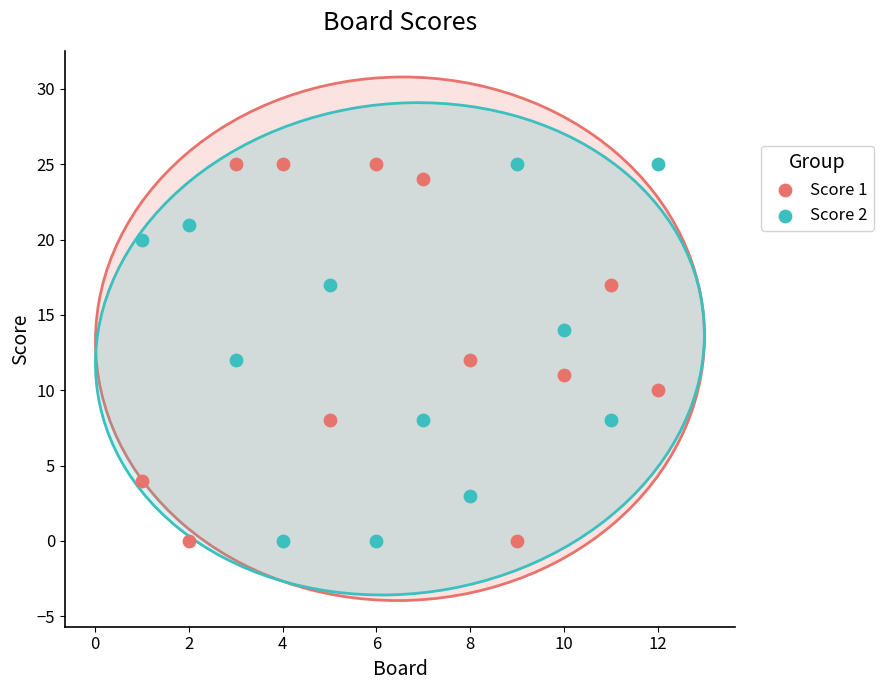

Across all data points, what is the range of X values (max minus min)?

11